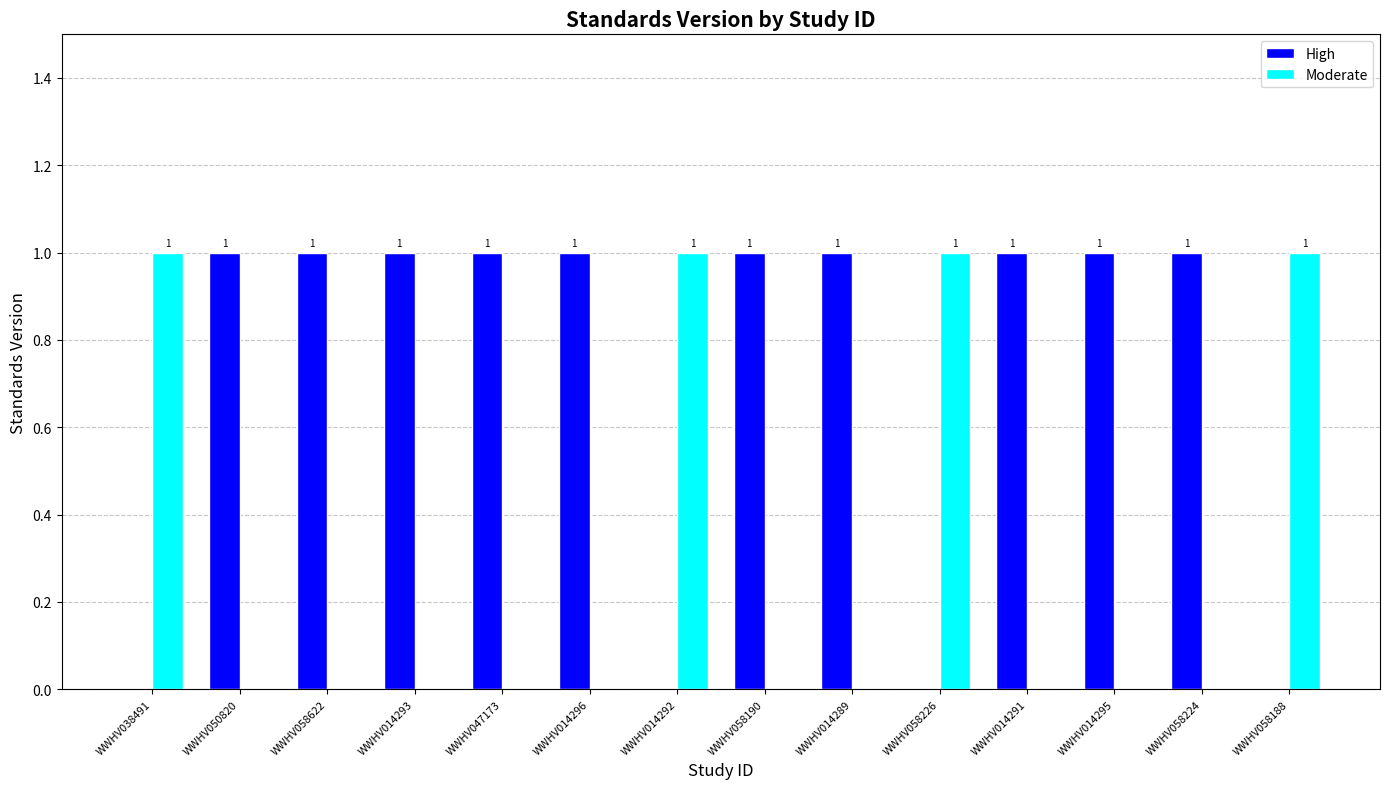

What is the sum of all Moderate values?

4